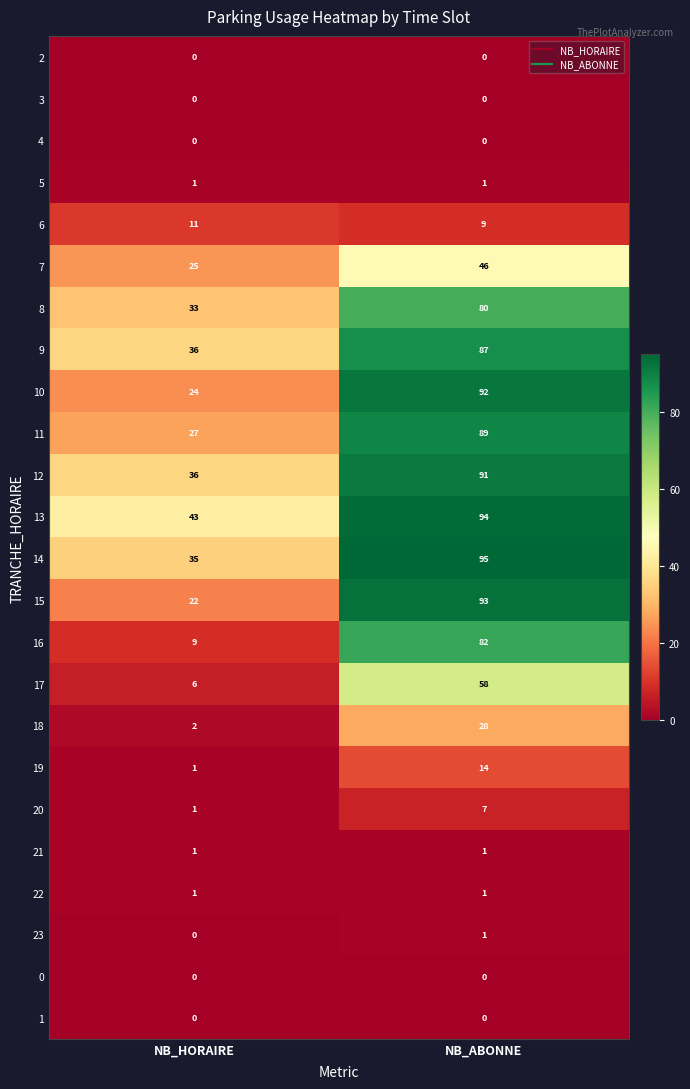

What is the sum of the 15 values at NB_ABONNE and NB_HORAIRE?

115